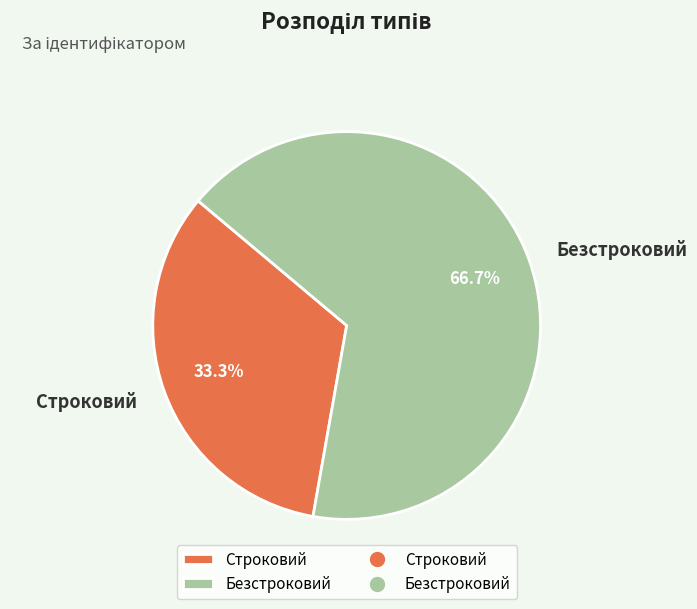

Count the number of slices in the pie.

2